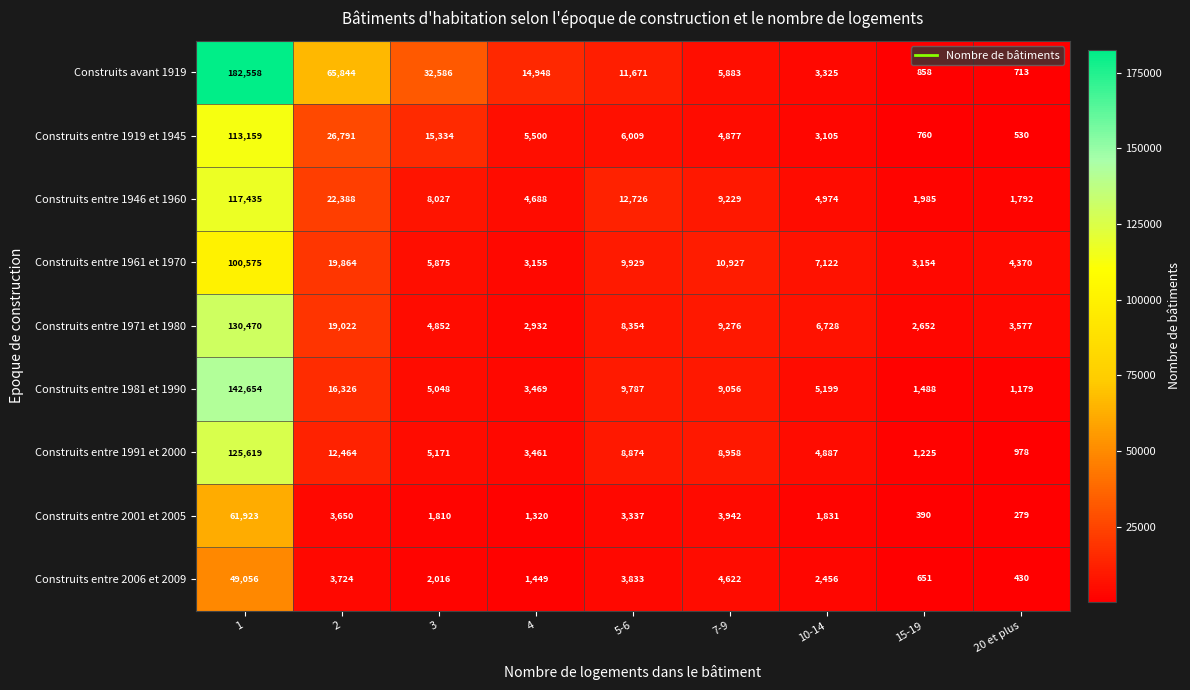

Which series has the widest spread of values?

Construits avant 1919